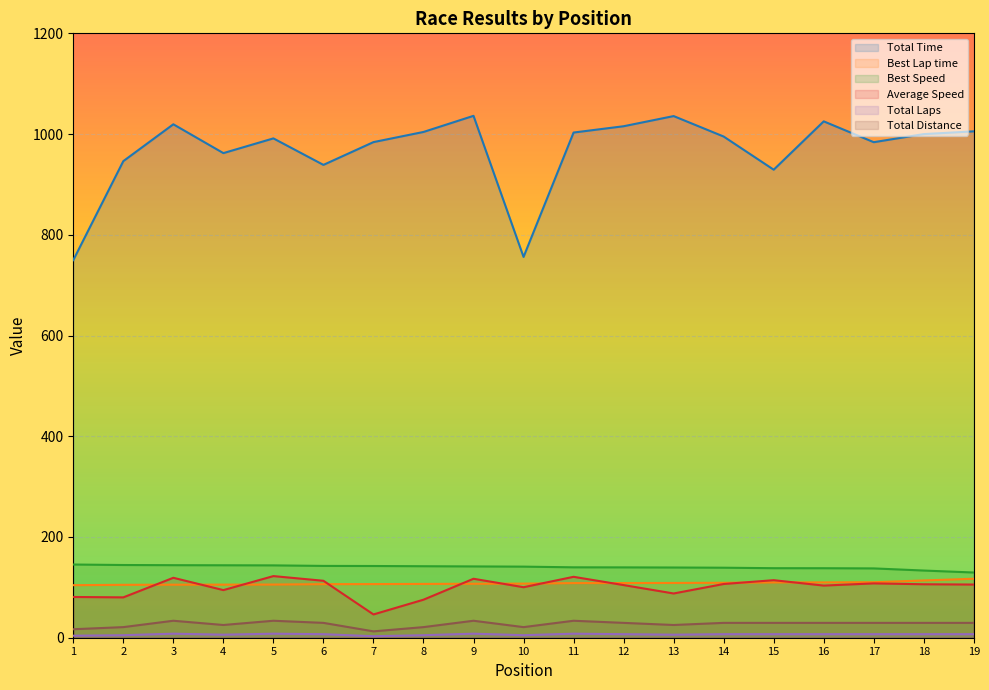

Read the Total Laps value at 1.

4.0